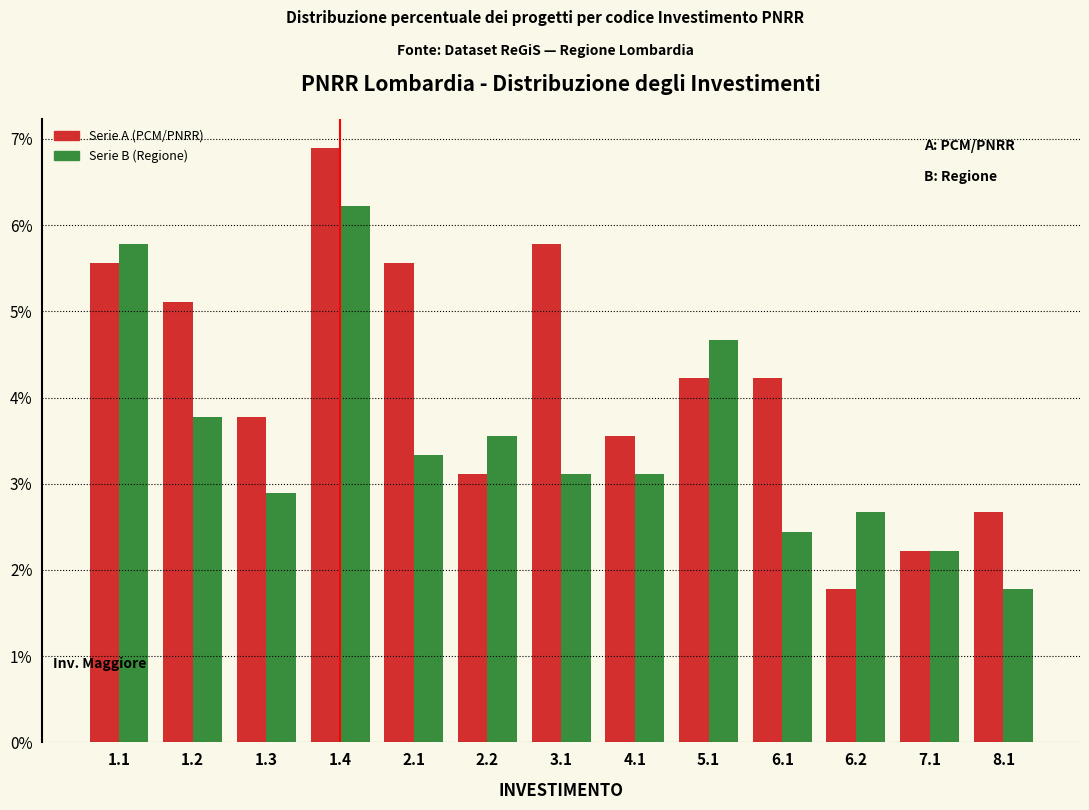

Reading left to right, transcribe all the data shown in this chart.

Serie A (PCM/PNRR): 1.1=5.6	1.2=5.1	1.3=3.8	1.4=6.9	2.1=5.6	2.2=3.1	3.1=5.8	4.1=3.6	5.1=4.2	6.1=4.2	6.2=1.8	7.1=2.2	8.1=2.7
Serie B (Regione): 1.1=5.8	1.2=3.8	1.3=2.9	1.4=6.2	2.1=3.3	2.2=3.6	3.1=3.1	4.1=3.1	5.1=4.7	6.1=2.4	6.2=2.7	7.1=2.2	8.1=1.8